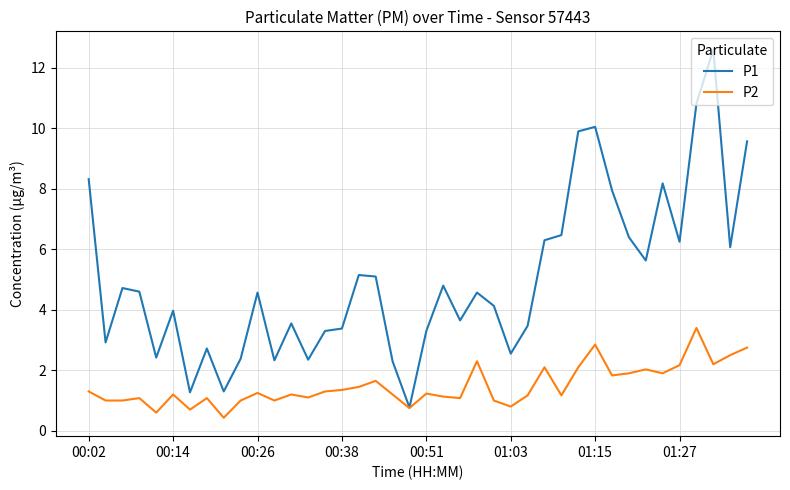

List the series in order of their peak value, lowest first.

P2, P1